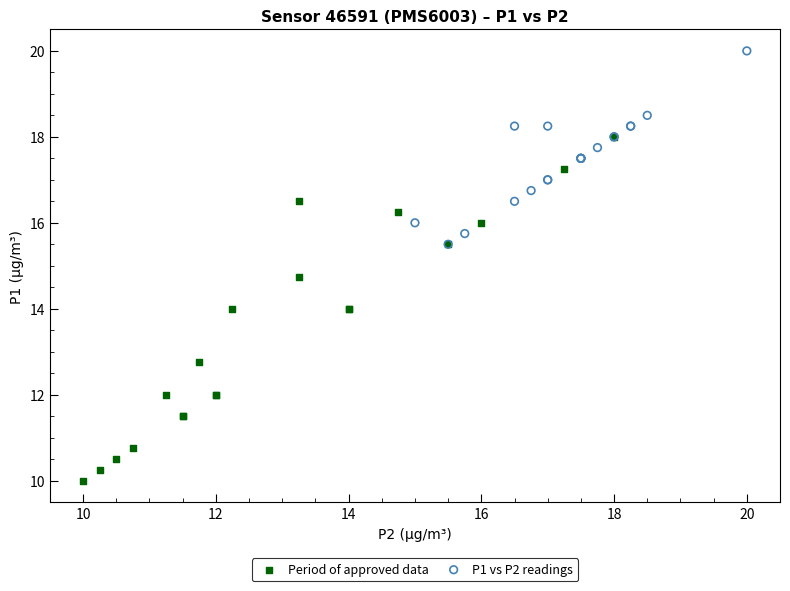

What are all the series names shown in the legend?

Period of approved data, P1 vs P2 readings